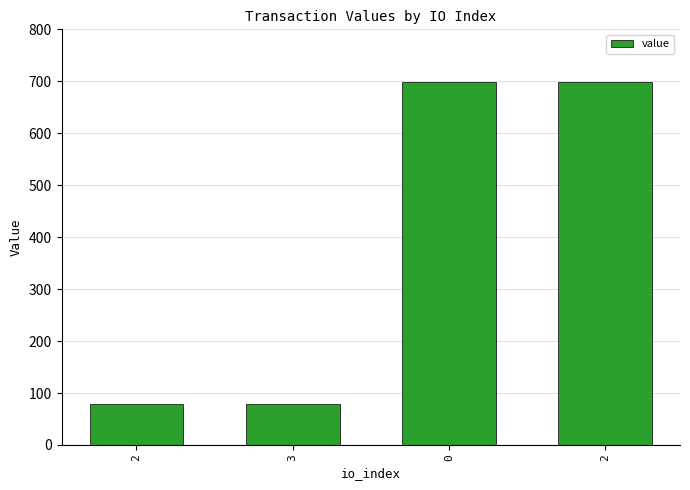

At which label is the value closest to 388?

2